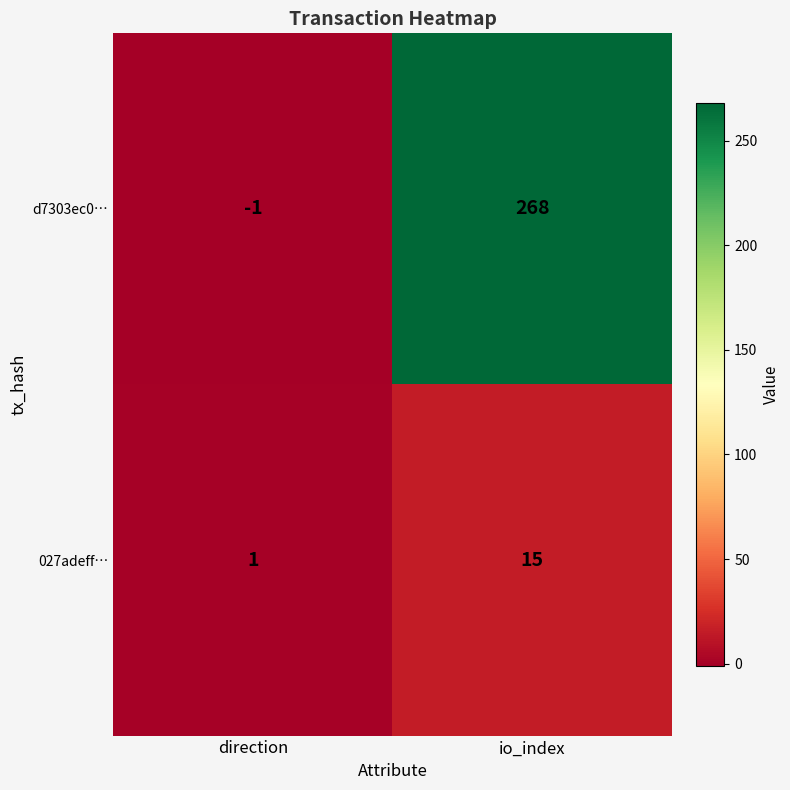

What is the difference between the d7303ec0… values at direction and io_index?

269